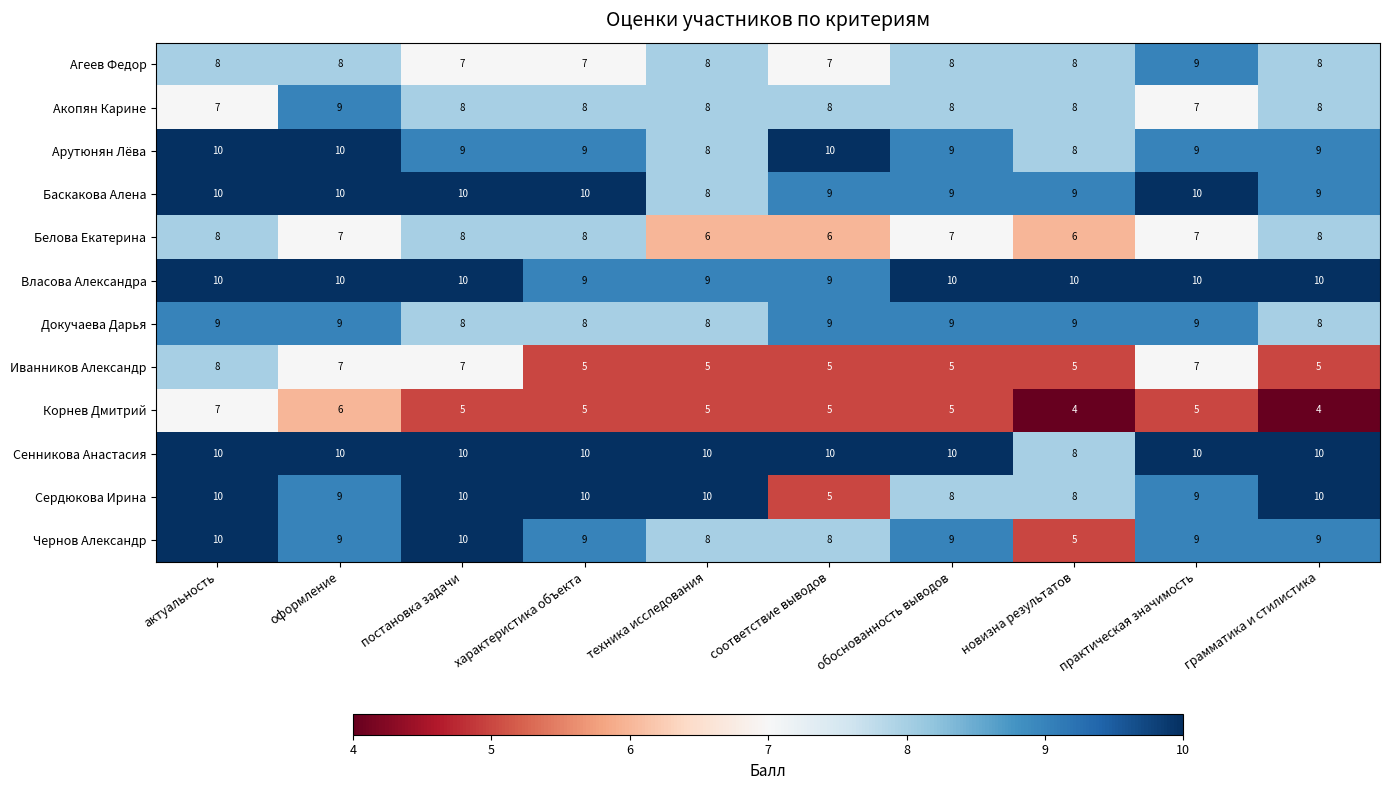

What is the sum of all Белова Екатерина values?

71